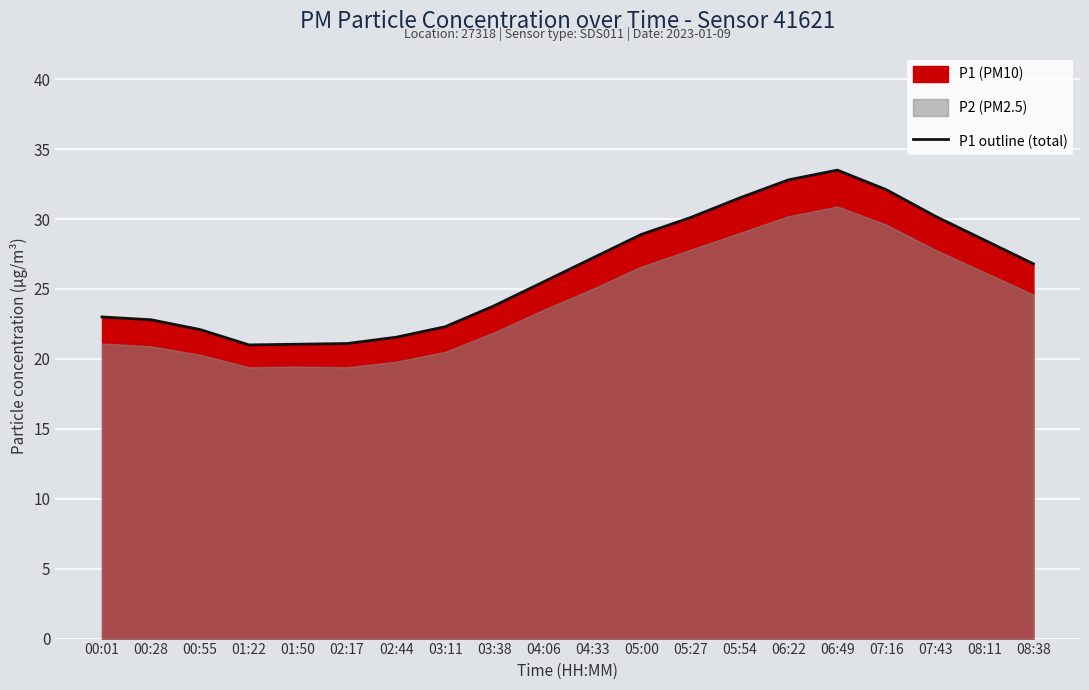

What is the smallest value displayed?

21.0